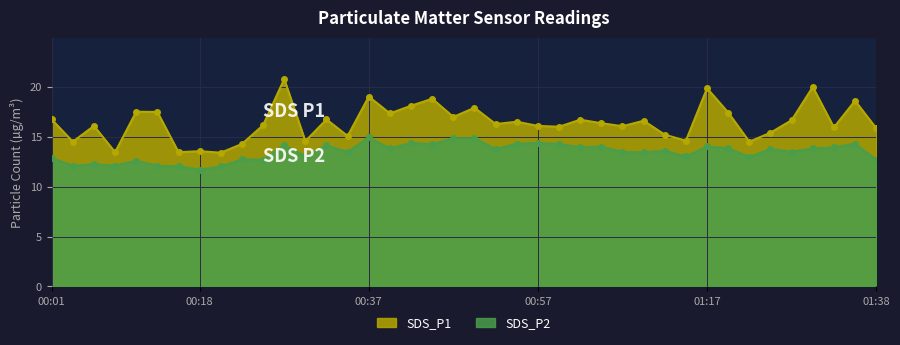

List the labels in order of SDS_P1 value, smallest first.

00:20, 00:08, 00:16, 00:18, 00:23, 00:03, 01:22, 00:30, 01:15, 00:35, 01:12, 01:25, 01:38, 01:33, 00:59, 01:07, 00:06, 00:57, 00:25, 00:52, 01:04, 00:55, 01:09, 01:27, 01:02, 00:01, 00:33, 00:47, 00:40, 01:20, 00:13, 00:11, 00:50, 00:42, 01:35, 00:45, 00:37, 01:17, 01:30, 00:28